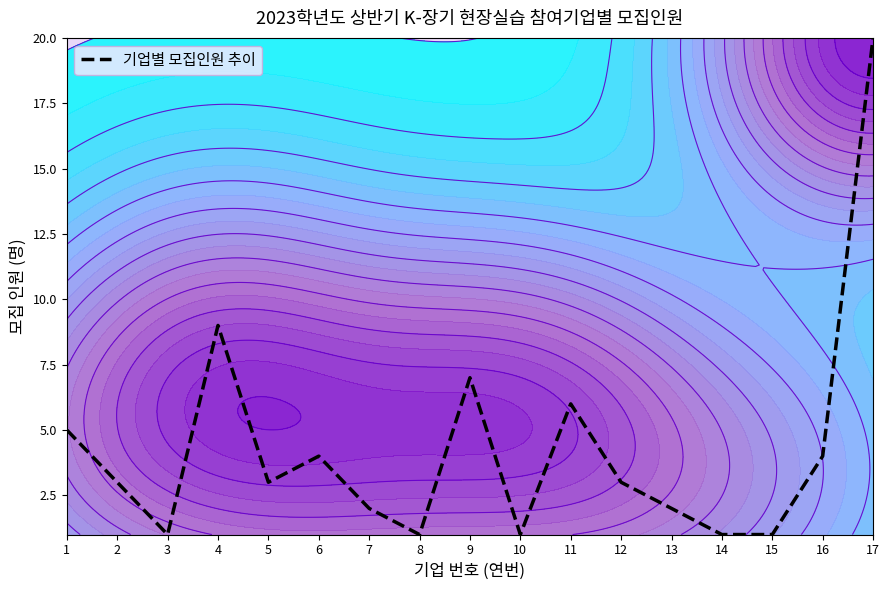

The value at 5 is 3. True or false?

True